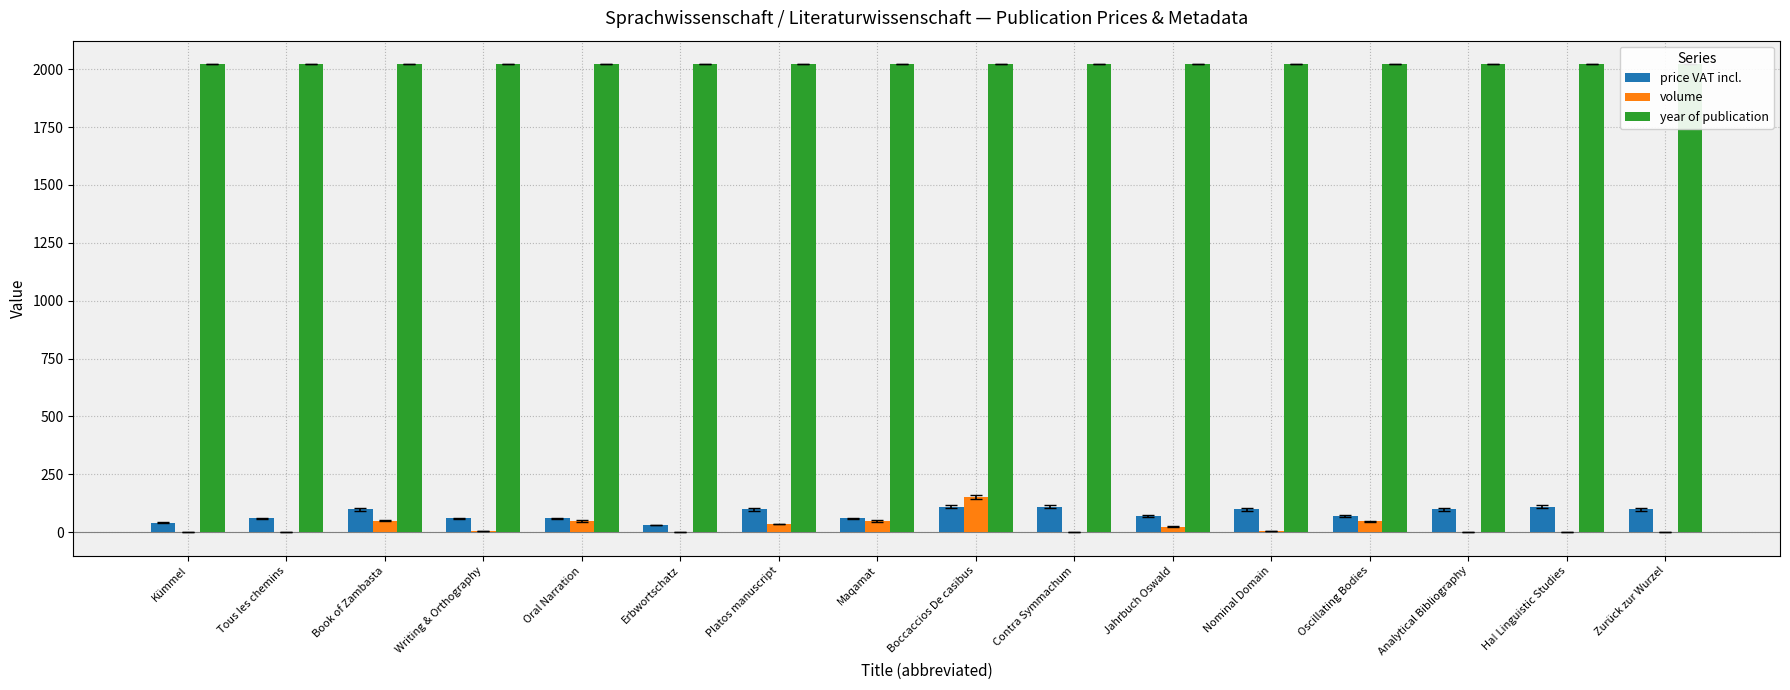

Which series has the largest total across all categories?

year of publication